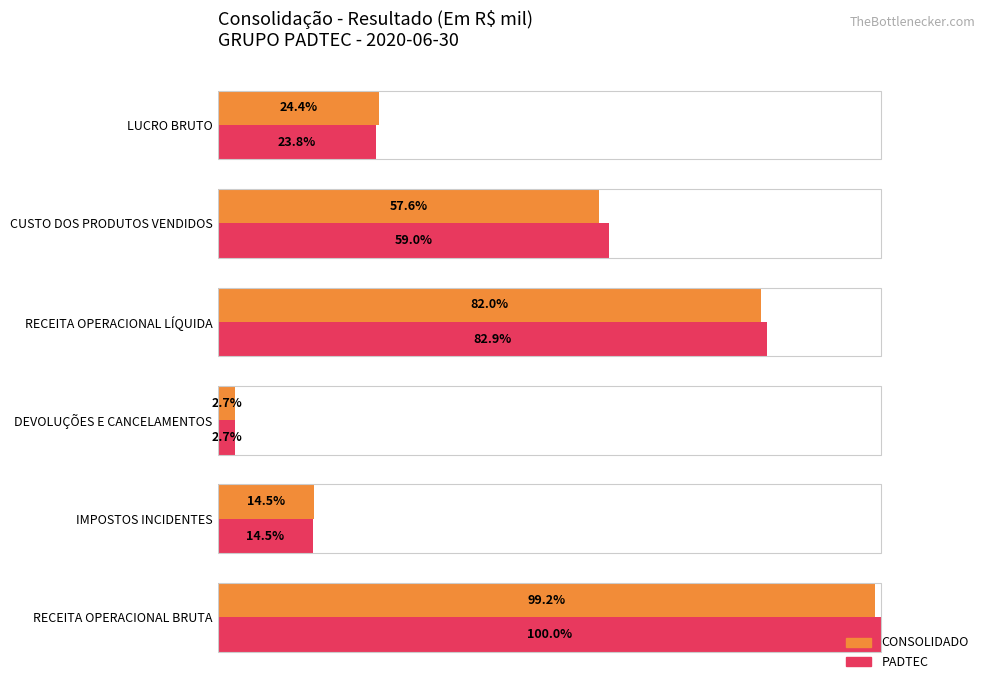

Which series has the largest range (max minus min)?

PADTEC